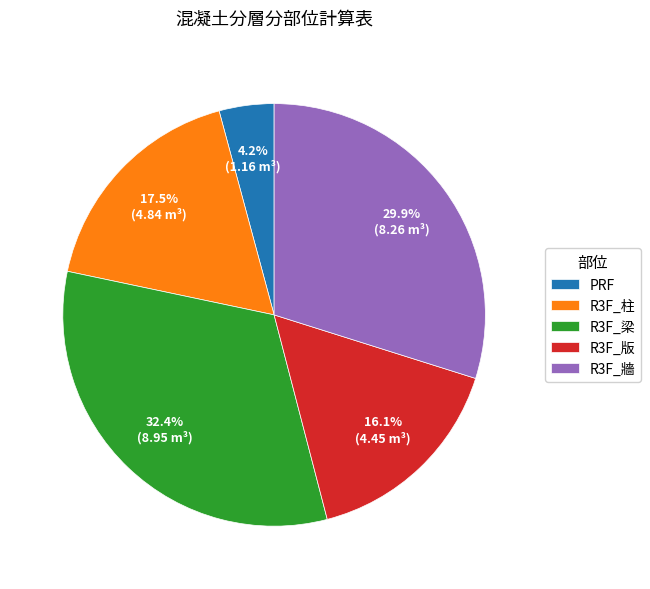

What percentage is the R3F_版 slice, to the nearest percent?

16%